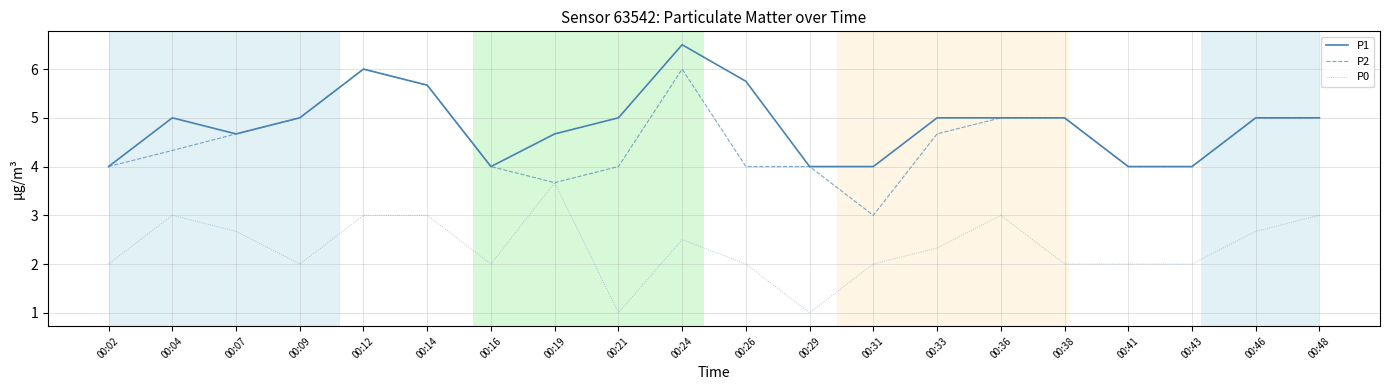

Does the chart display data point markers on the line(s)?

No